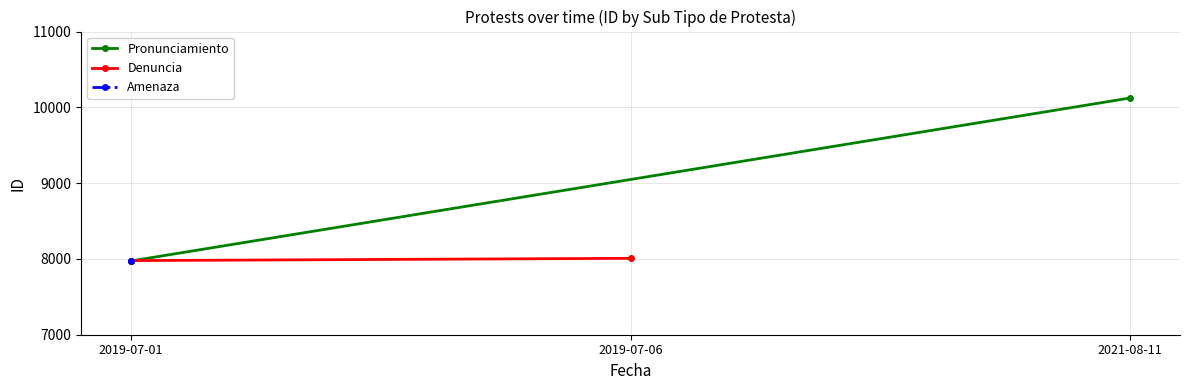

Which series has the largest total across all categories?

Pronunciamiento